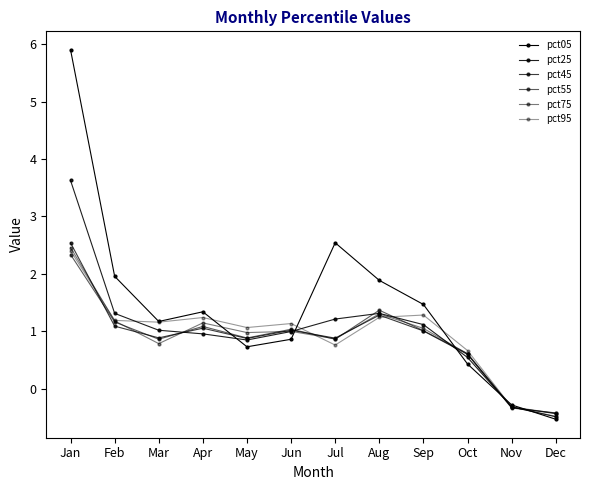

At which category does pct75 reach its first local peak?

Apr